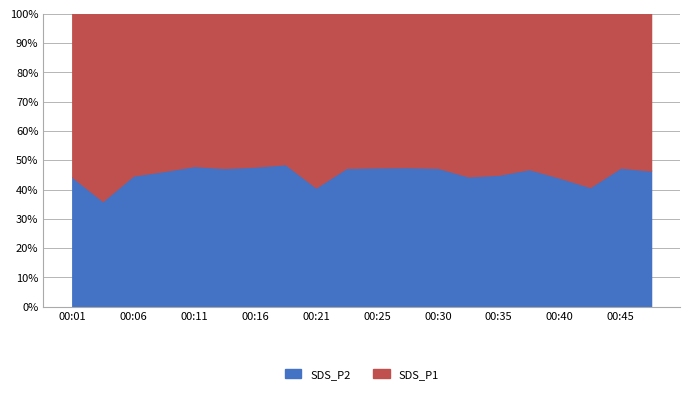

Where does the SDS_P2 series first go above 4?

00:01